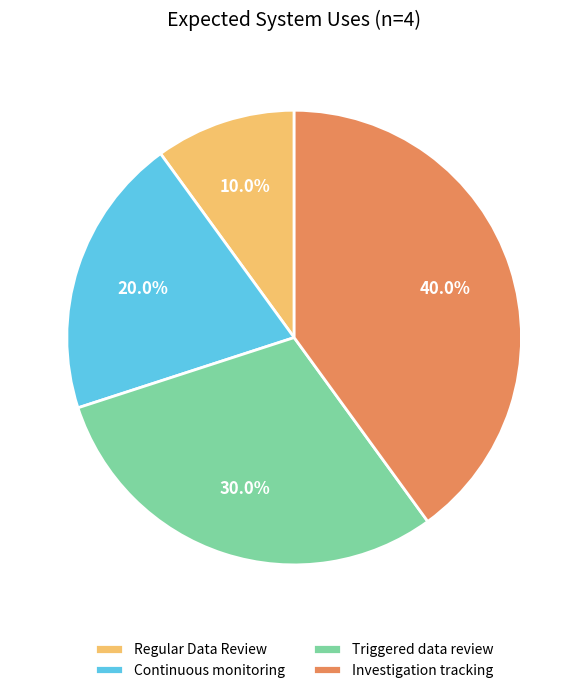

How many slices are in this pie chart?

4